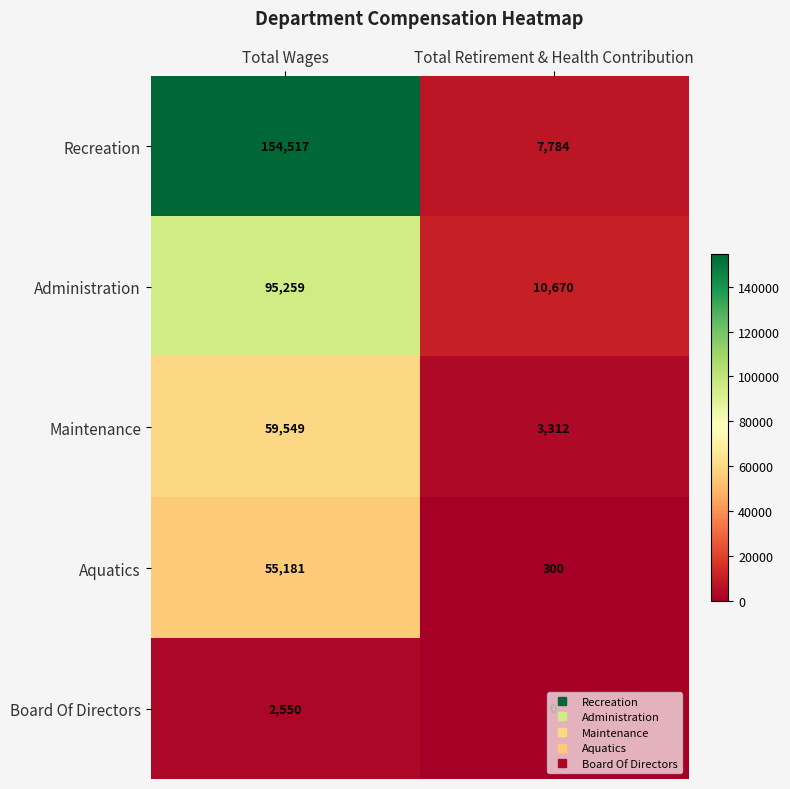

Which series has the largest range (max minus min)?

Recreation